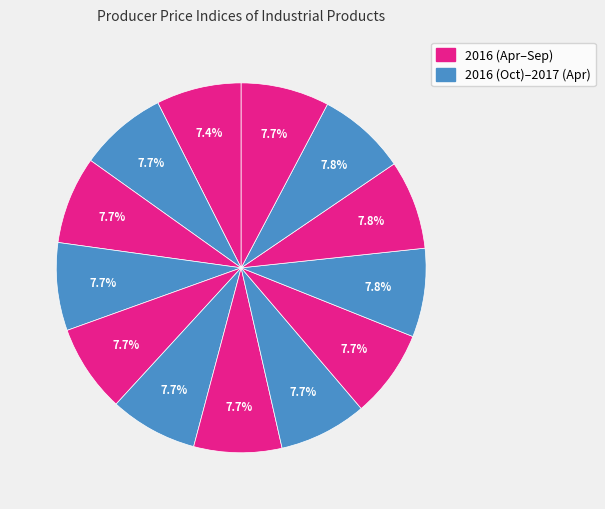

Rank the categories by value from lowest to highest.

Apr 2016, Jun, Jul, Sep, Aug, Oct, Nov, May, Dec, Apr 2017, Jan 2017, Mar, Feb